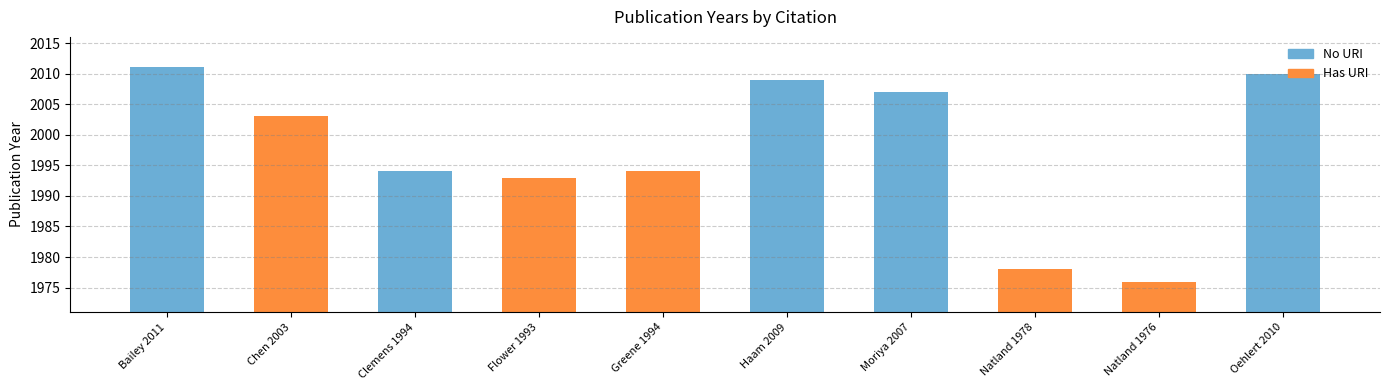

How many values are below 2003?

5